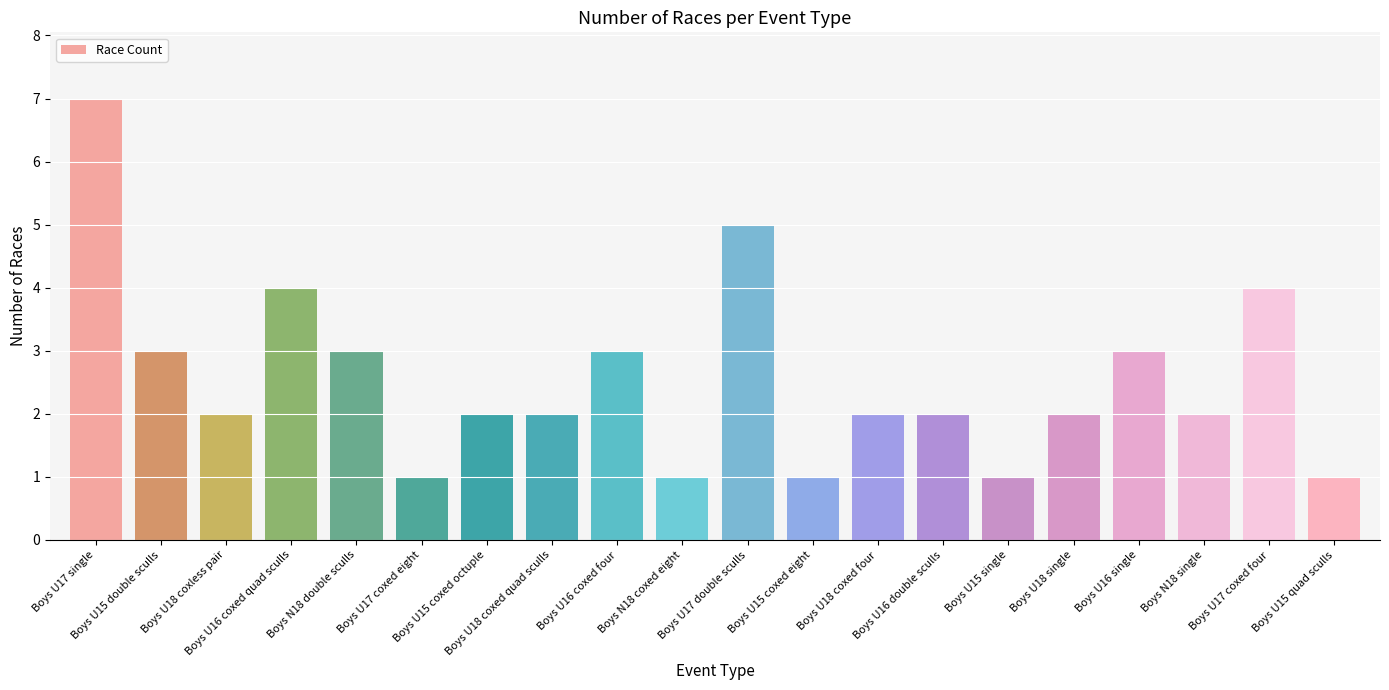

Reading left to right, extract all data points from this chart.

7	3	2	4	3	1	2	2	3	1	5	1	2	2	1	2	3	2	4	1